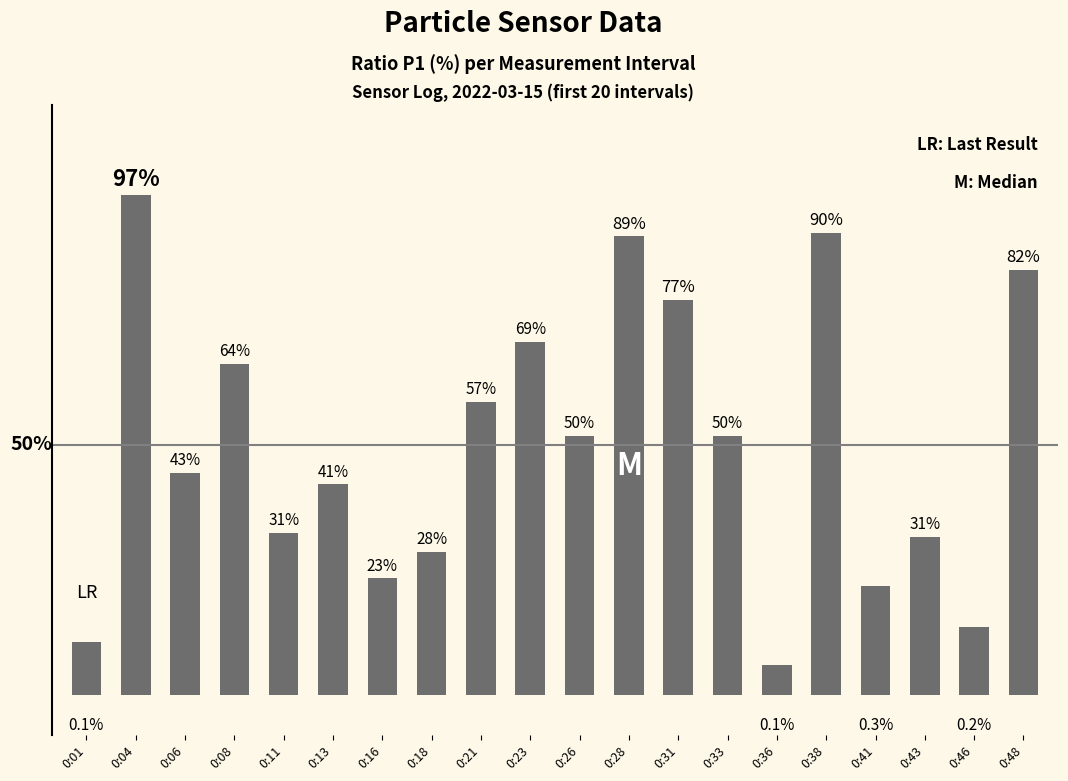

Which has a higher value, 0:38 or 0:46?

0:38